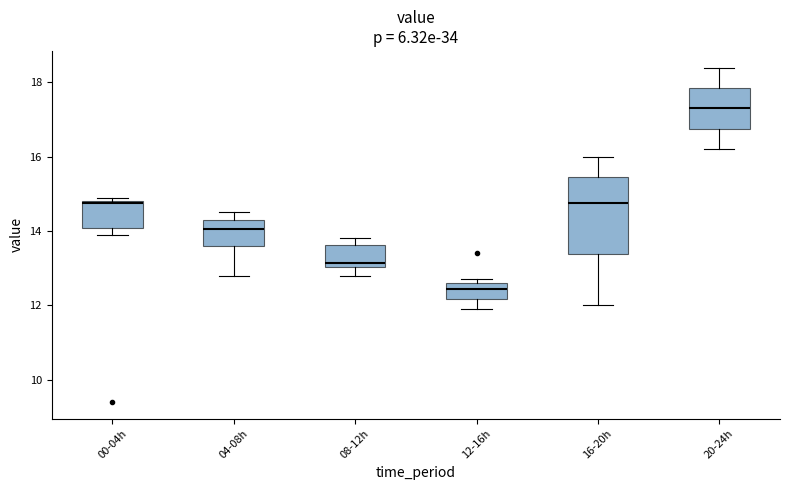

Which box's median line is the highest?

20-24h